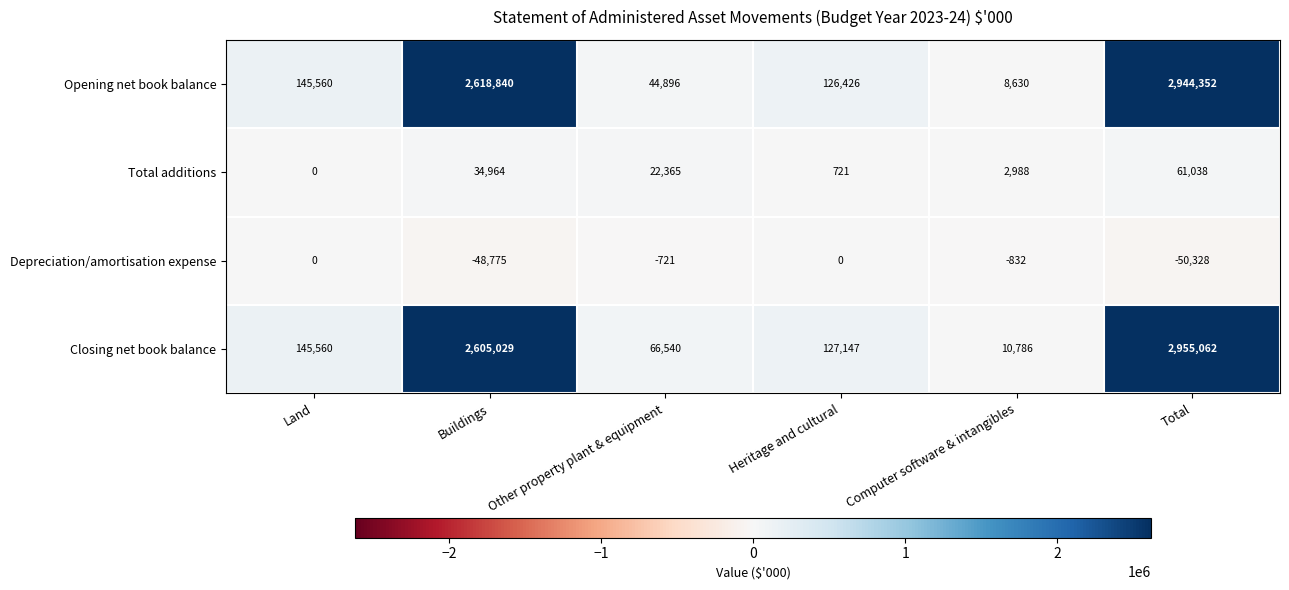

The Total additions series shows 721 at Heritage and cultural. True or false?

True